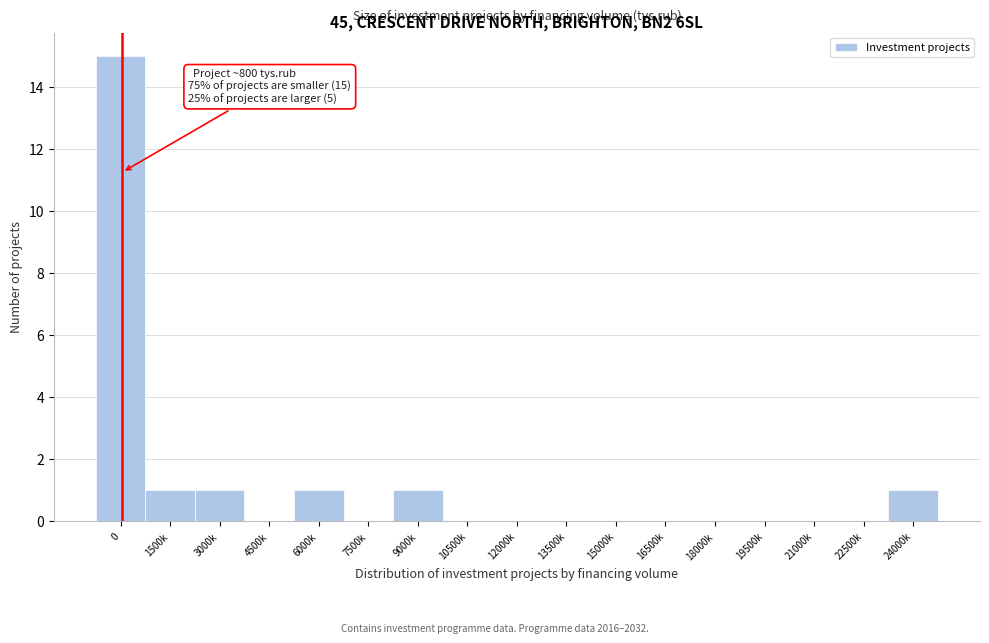

Reading left to right, list all the values displayed in this chart.

0=15	1500k=1	3000k=1	4500k=0	6000k=1	7500k=0	9000k=1	10500k=0	12000k=0	13500k=0	15000k=0	16500k=0	18000k=0	19500k=0	21000k=0	22500k=0	24000k=1